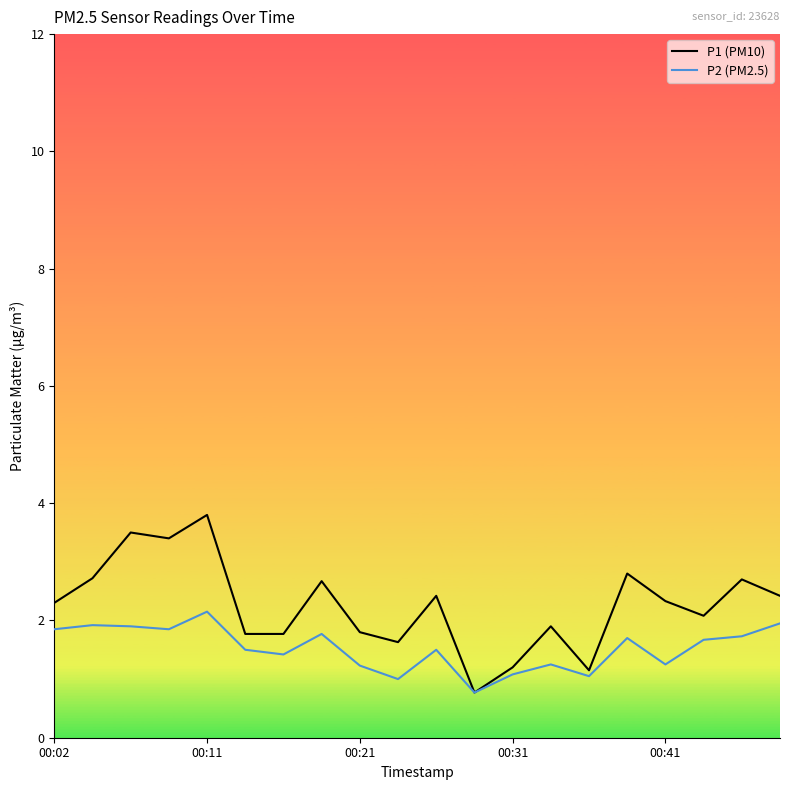

What is the minimum value shown in the chart?

0.8